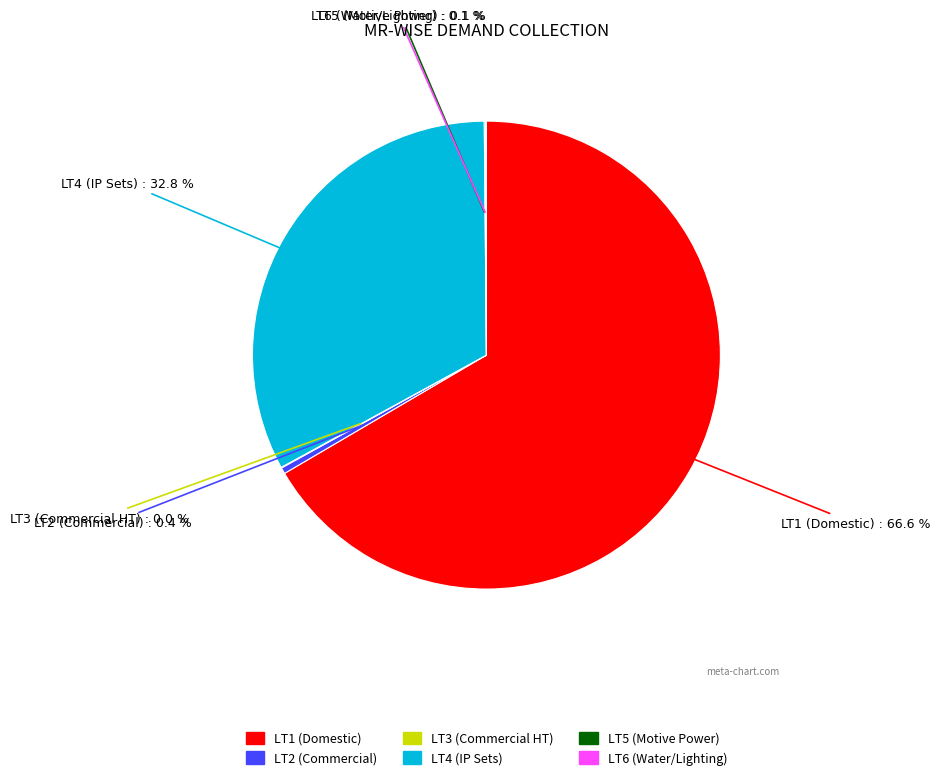

What is the total percentage of LT1 and LT2?

67.0%